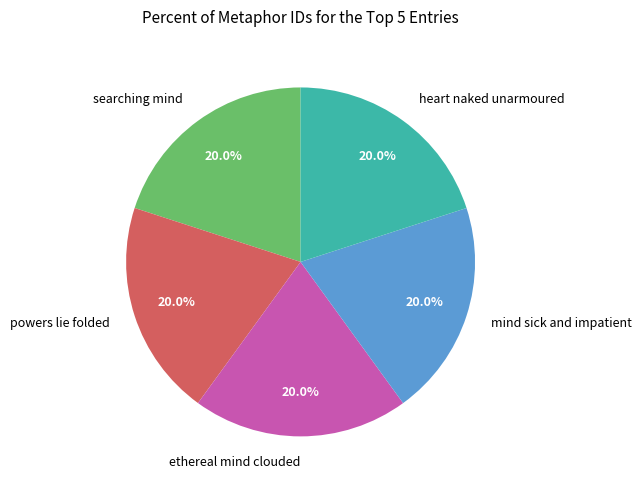

True or false: ethereal mind clouded accounts for 9% of the total.

False